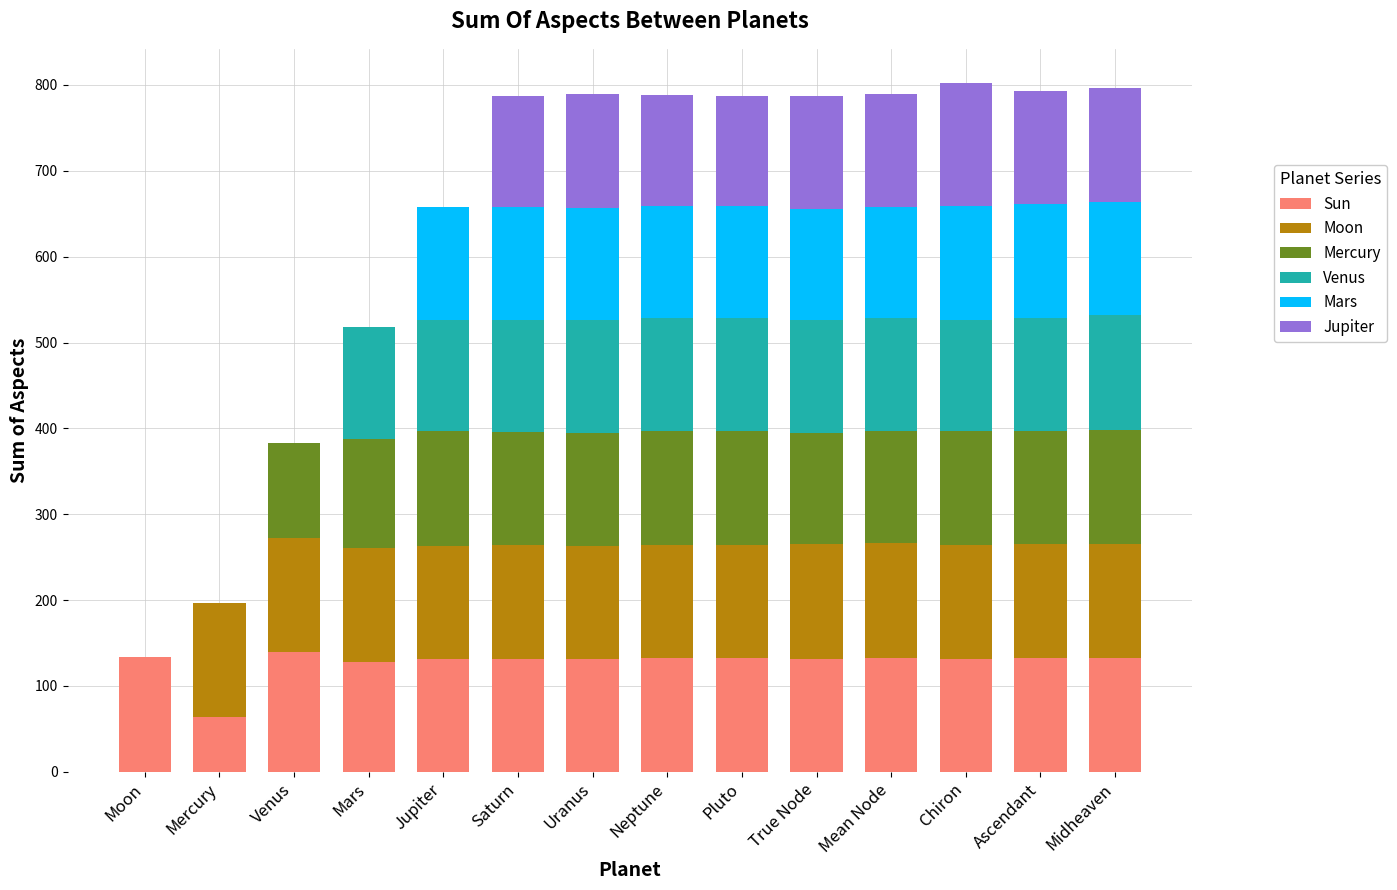

Are the bars grouped side by side (vs. stacked)?

No